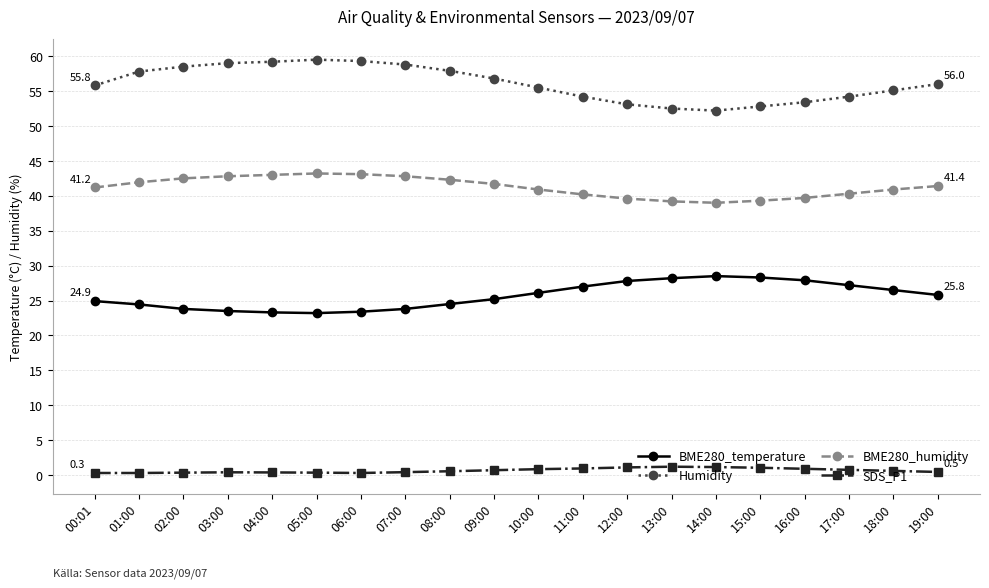

Is the value of Humidity at 08:00 greater than the value of BME280_temperature at 17:00?

Yes